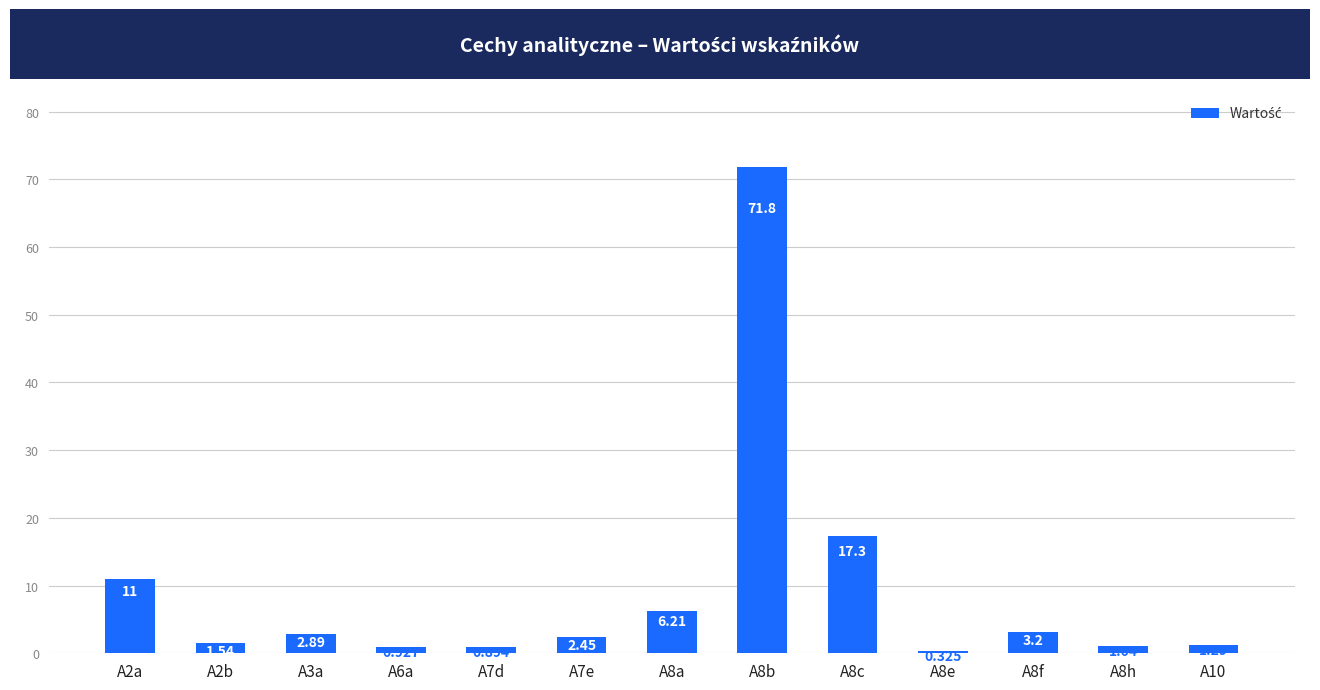

True or false: the data shows 17.3 at A8c.

True